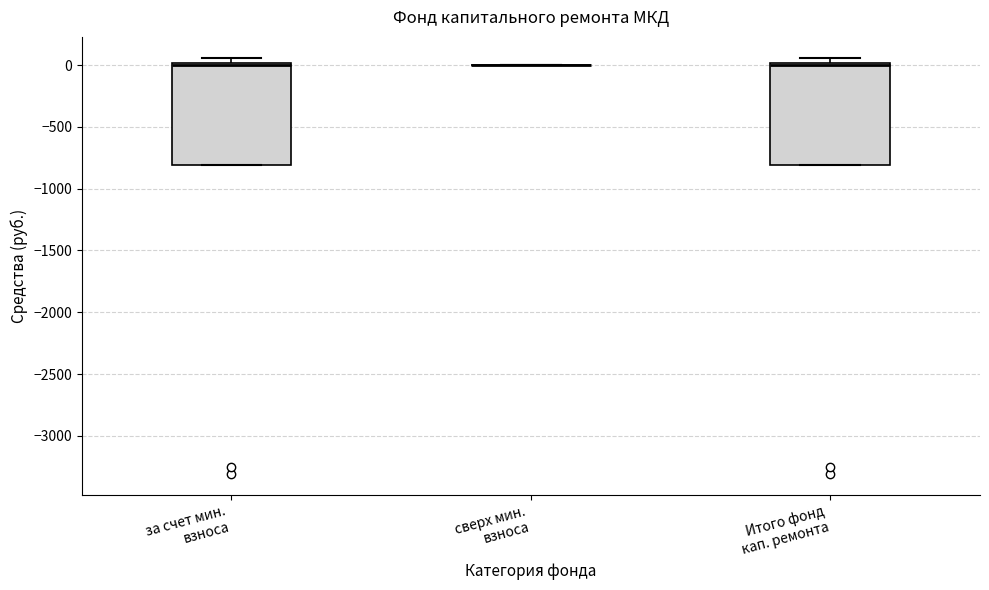

Reading left to right, transcribe this box plot: for each box, give where its median line is, the range the box spans, and where its two whiskers end, as read against the y-axis. The values are not printed on the chart, so give them approximately, as read against the axis.

за счет мин. взноса: median 0 (just below the box's upper edge), box -800 to 0, whiskers -800 to 50
сверх мин. взноса: box collapsed to a line at 0, whiskers 0 to 0
Итого фонд кап. ремонта: median 0 (just below the box's upper edge), box -800 to 0, whiskers -800 to 50